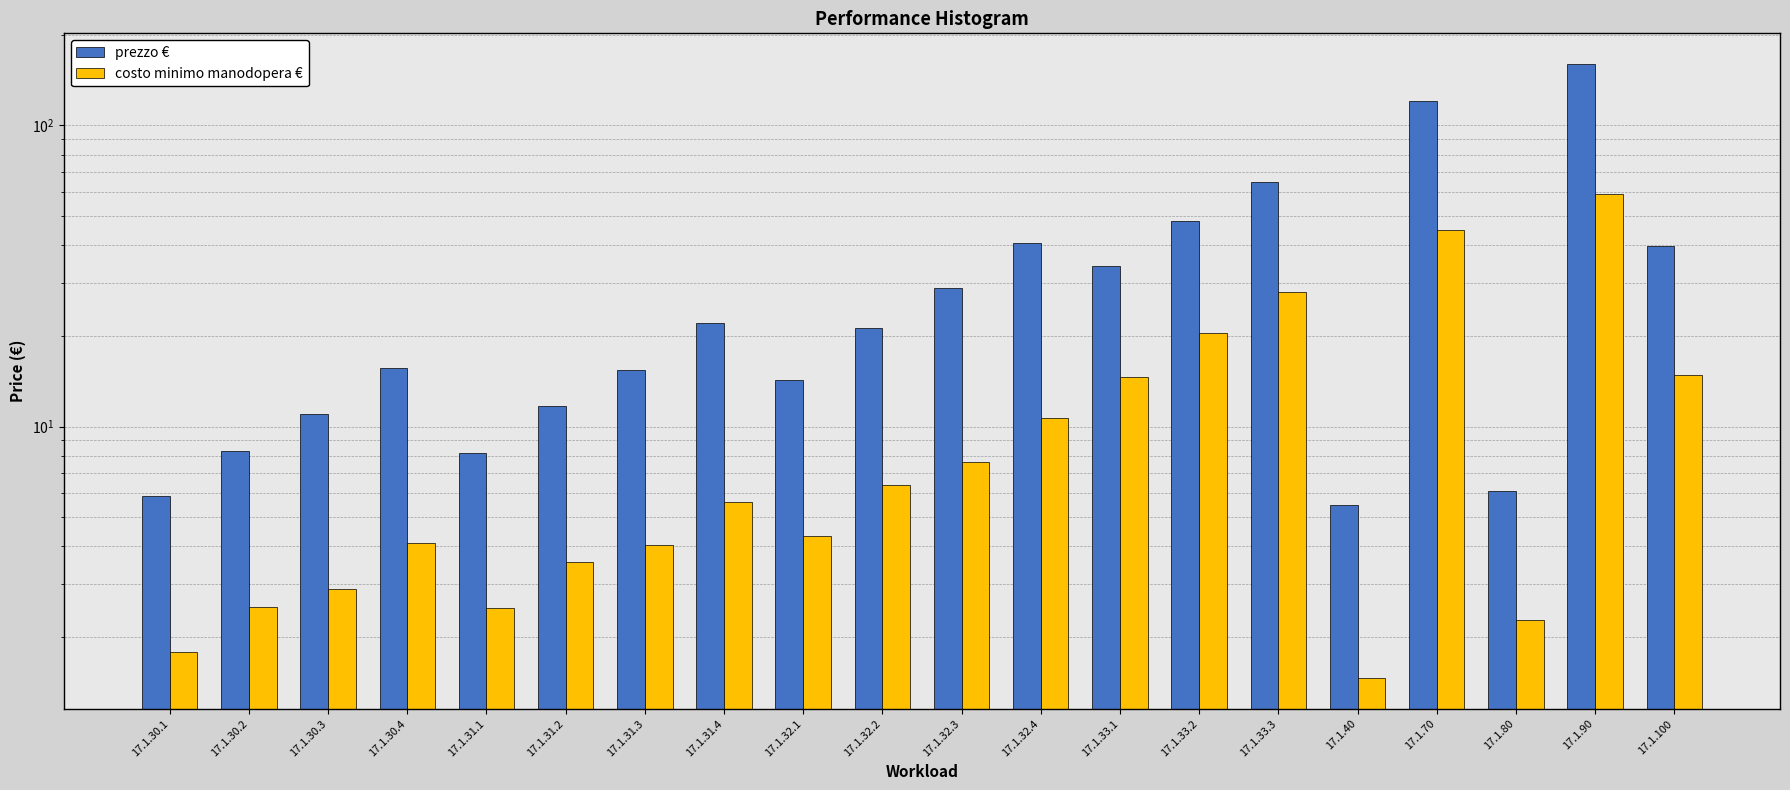

Read the costo minimo manodopera € value at 17.1.32.4.

10.7